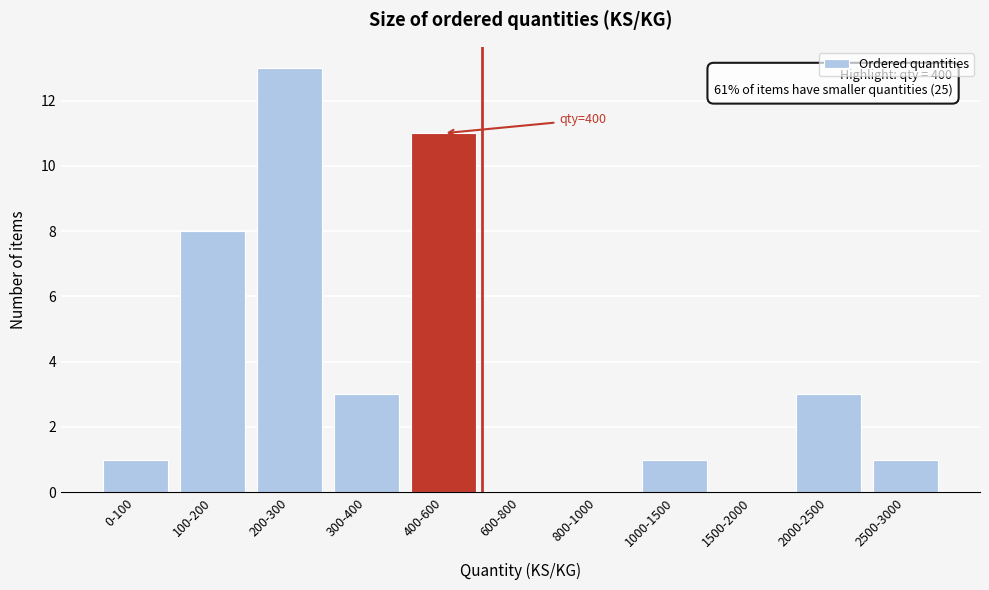

Reading left to right, transcribe all the data shown in this chart.

0-100=1	100-200=8	200-300=13	300-400=3	400-600=11	600-800=0	800-1000=0	1000-1500=1	1500-2000=0	2000-2500=3	2500-3000=1